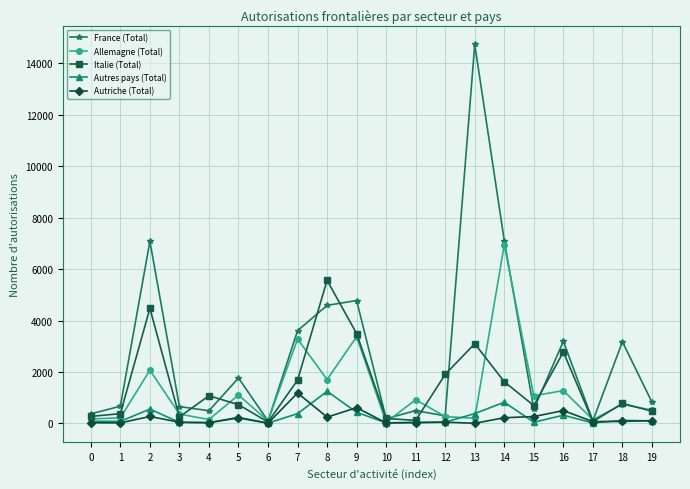

True or false: Autriche (Total) has more than 0 points higher than both neighbors.

True